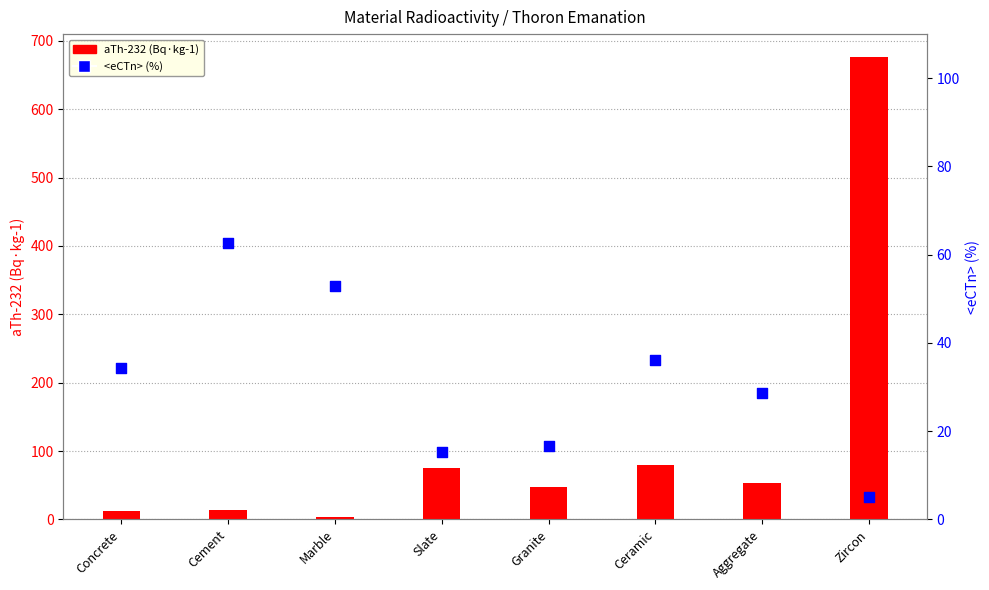

Is the value of <eCTn> (%) at Ceramic greater than the value of aTh-232 (Bq·kg-1) at Aggregate?

No